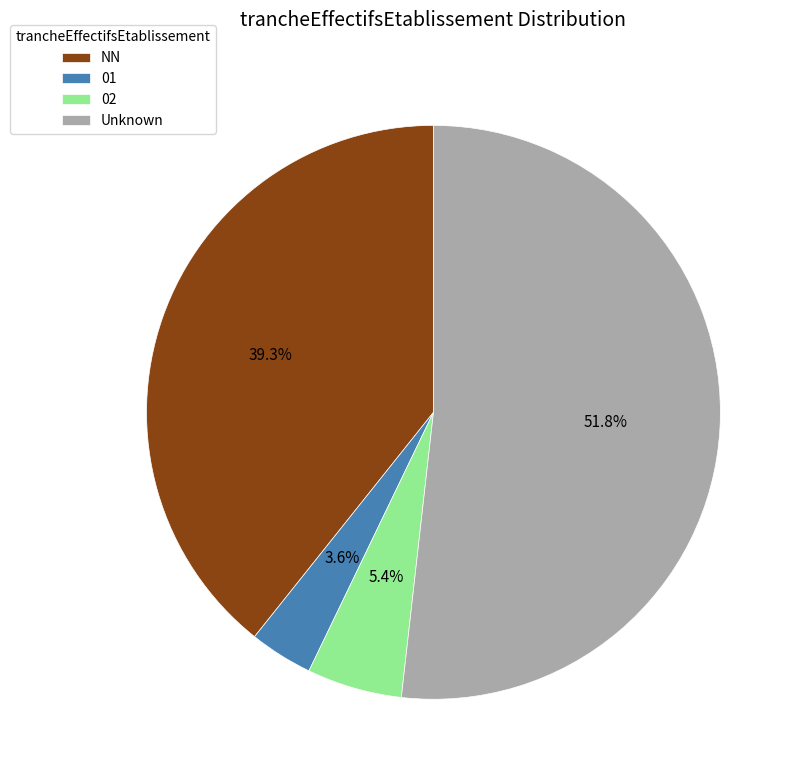

Count the number of slices in the pie.

4